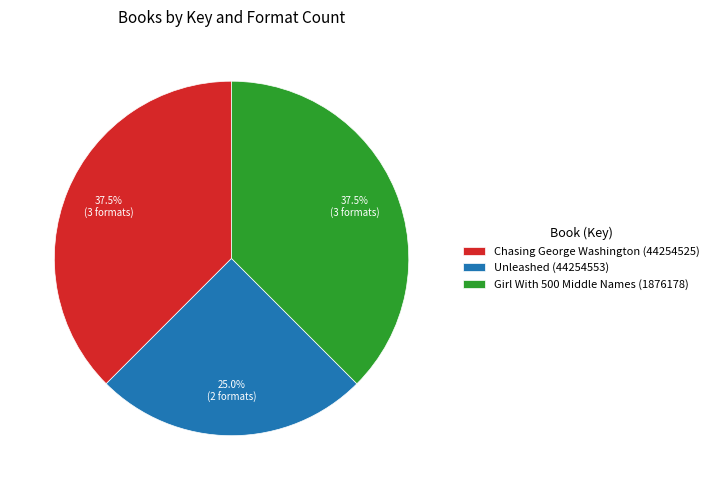

Count the number of slices in the pie.

3